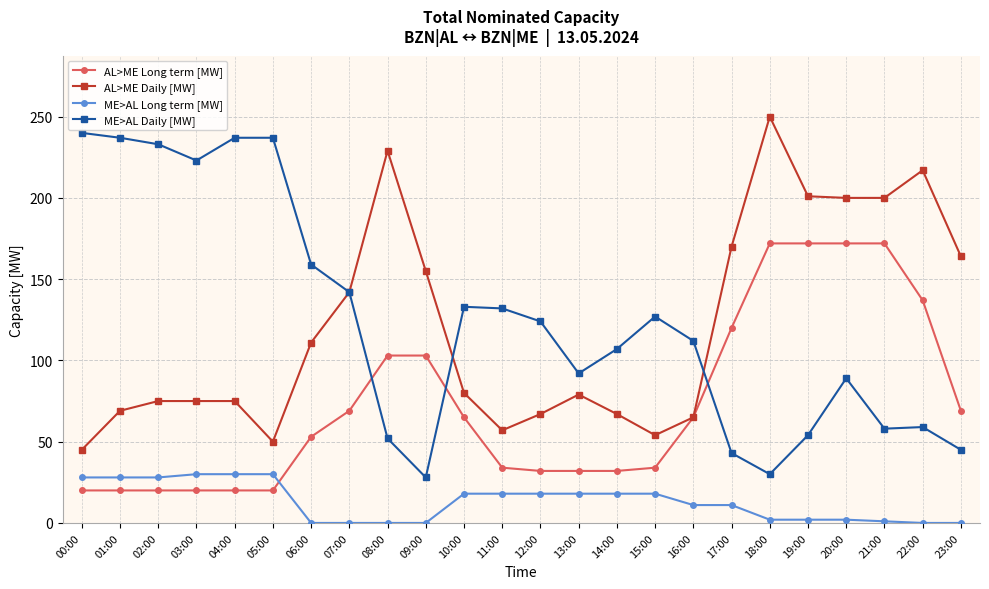

Which label corresponds to the largest value in the chart?

18:00